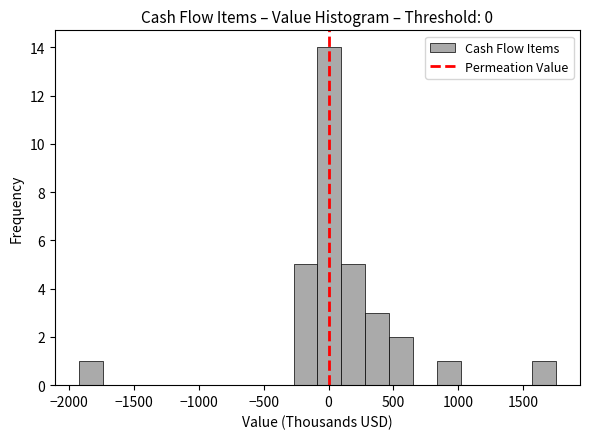

Read against the x-axis, roughly where is the centre of the tallest bar?

0